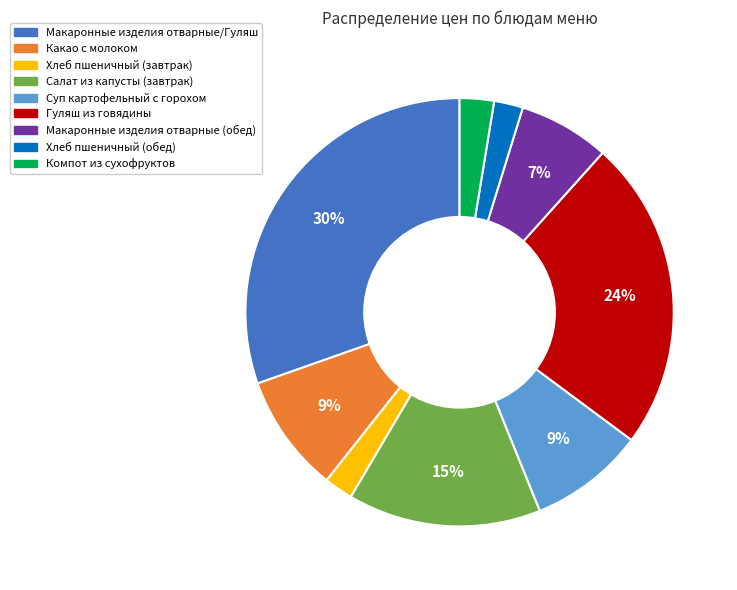

True or false: Какао с молоком accounts for 9% of the total.

True